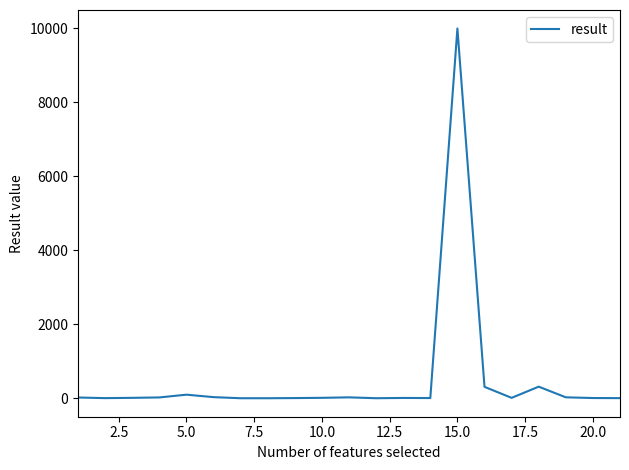

What is the difference between the maximum and minimum values?

9999.9